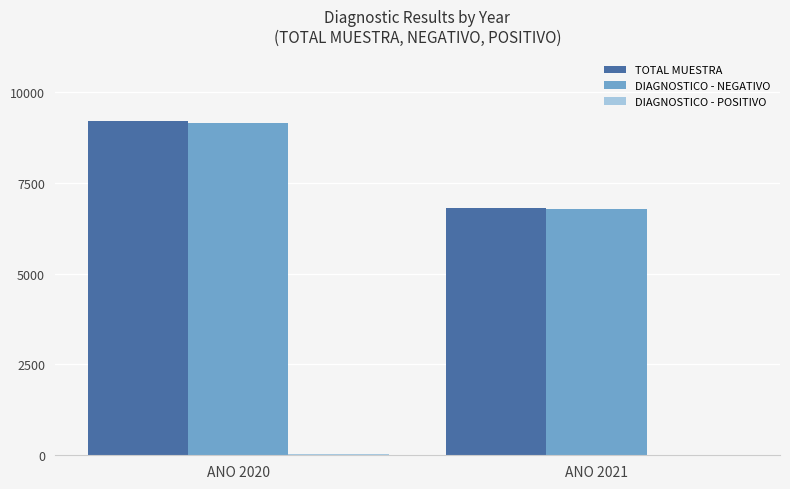

What is the sum of all DIAGNOSTICO - NEGATIVO values?

15935